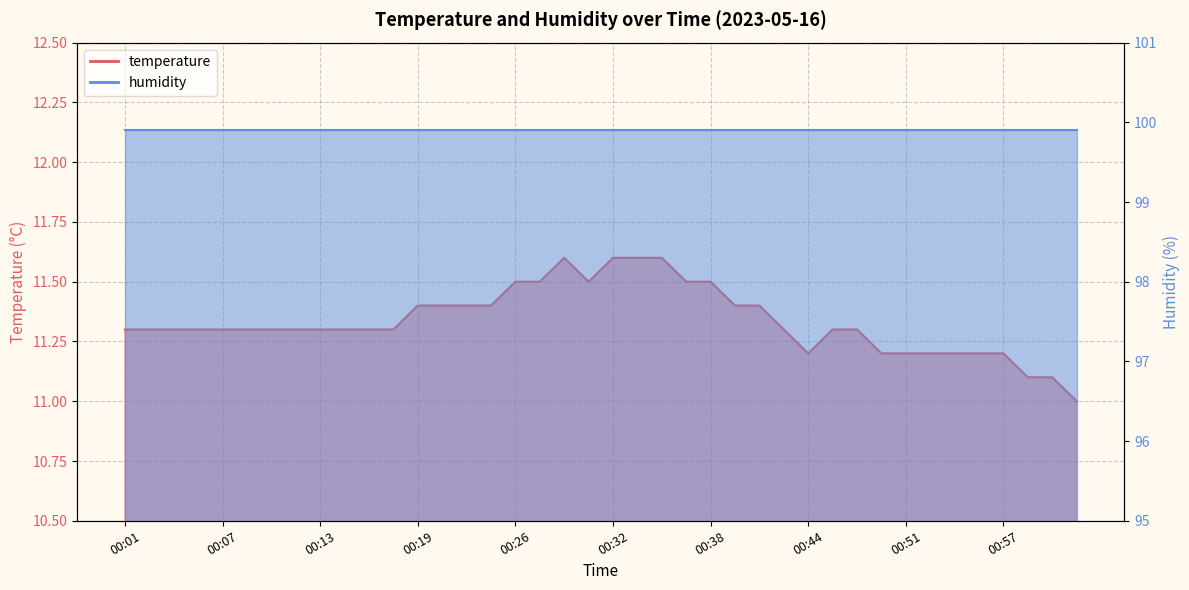

How many points are lower than both their immediate neighbors (excluding endpoints)?

2